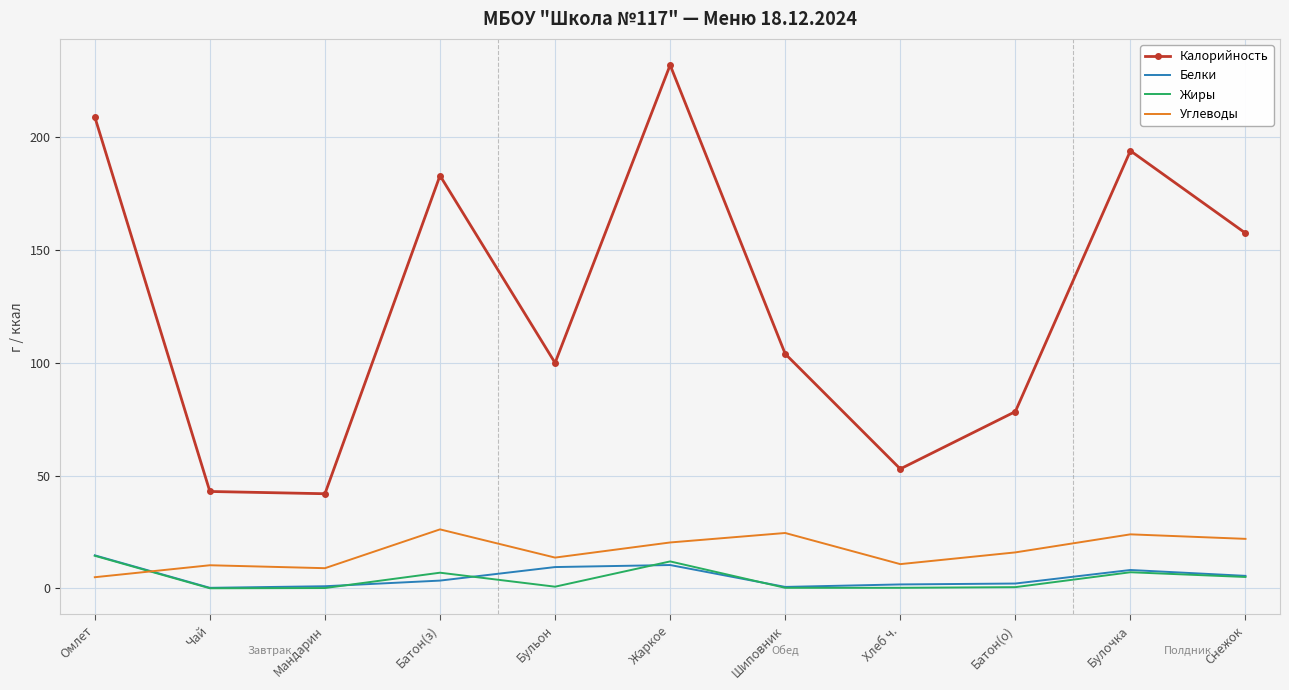

At which category is the sum across all series the highest?

Жаркое